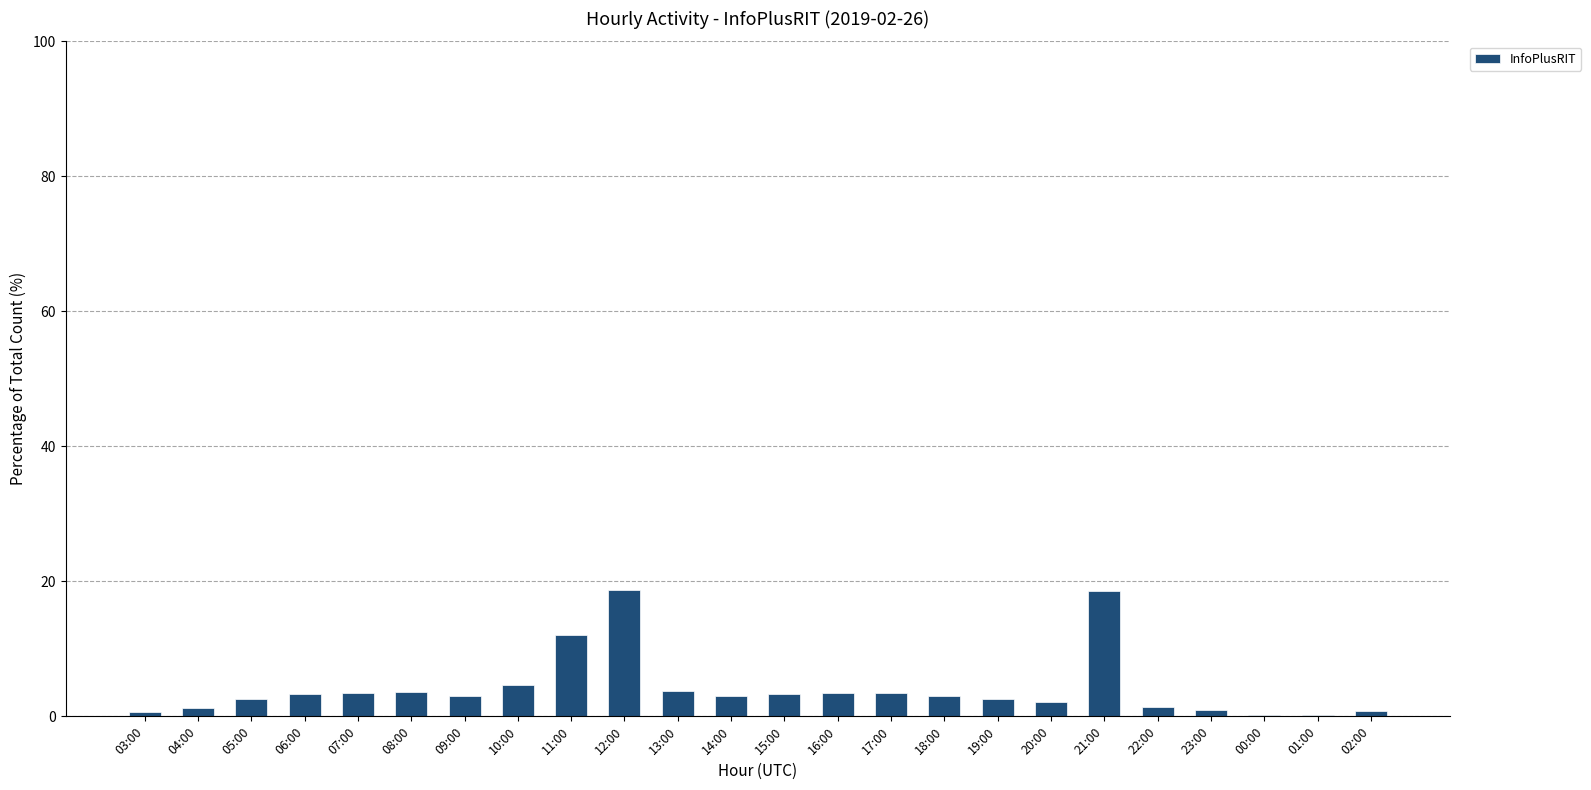

What is the sum of the values at 20:00 and 21:00?

20.6